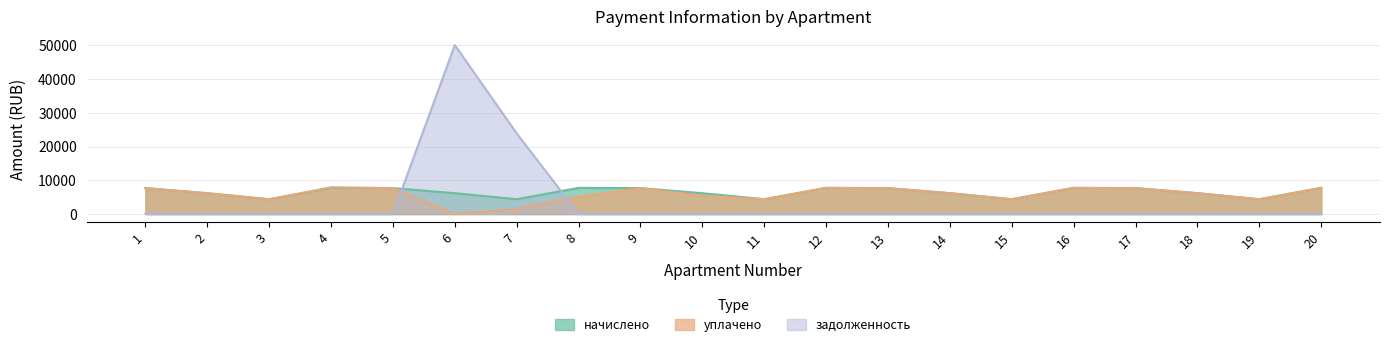

List the labels in order of начислено value, smallest first.

3, 7, 11, 15, 19, 2, 6, 10, 14, 18, 1, 5, 9, 13, 17, 8, 12, 16, 20, 4